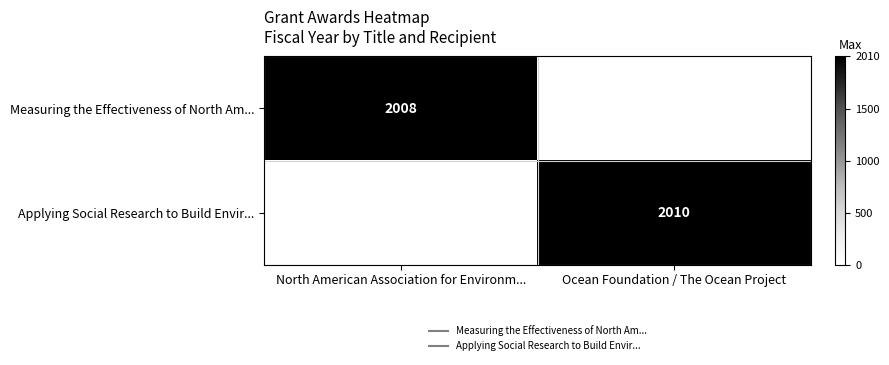

How many categories are shown in the chart?

2